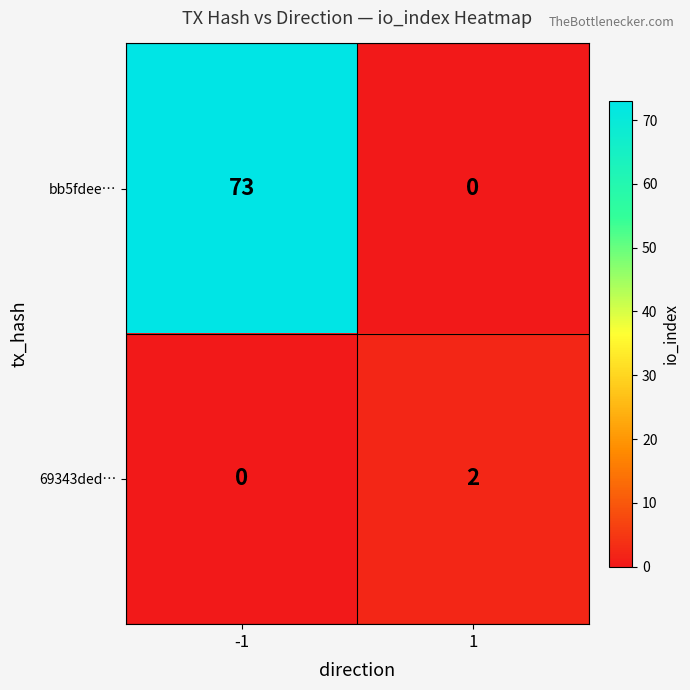

What is the total value across all series at 1?

2